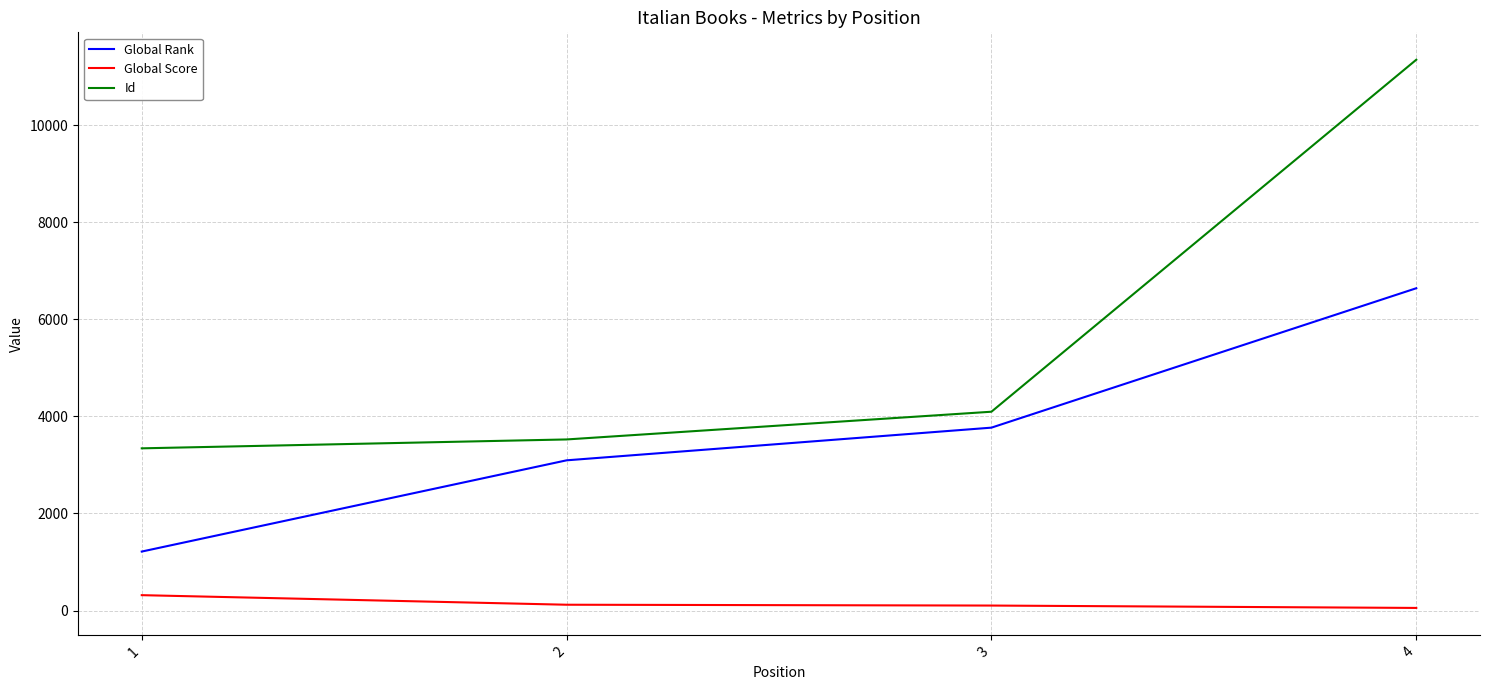

True or false: Global Rank and Global Score intersect in this chart.

False